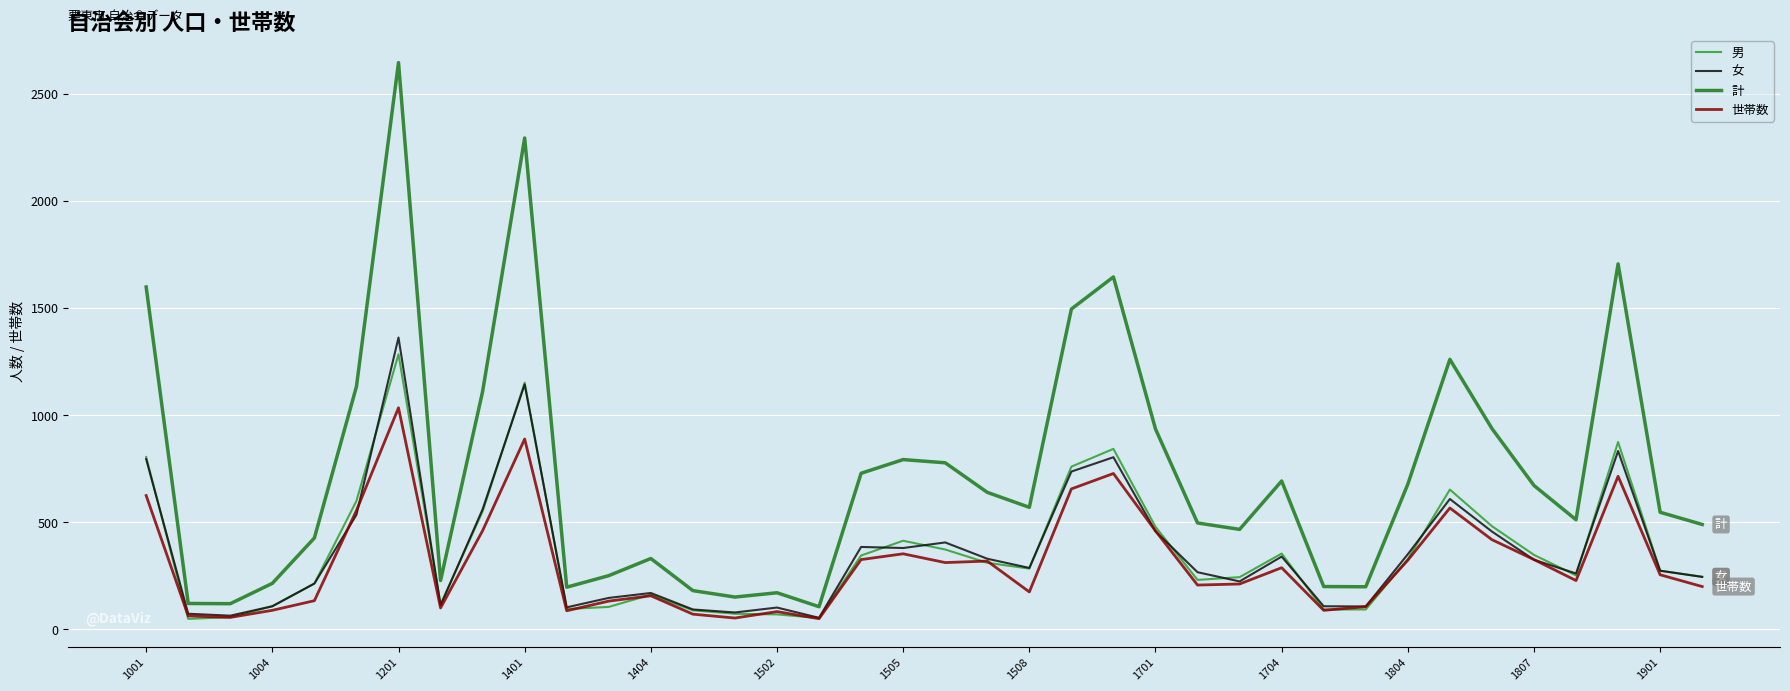

Which series has the largest total across all categories?

計